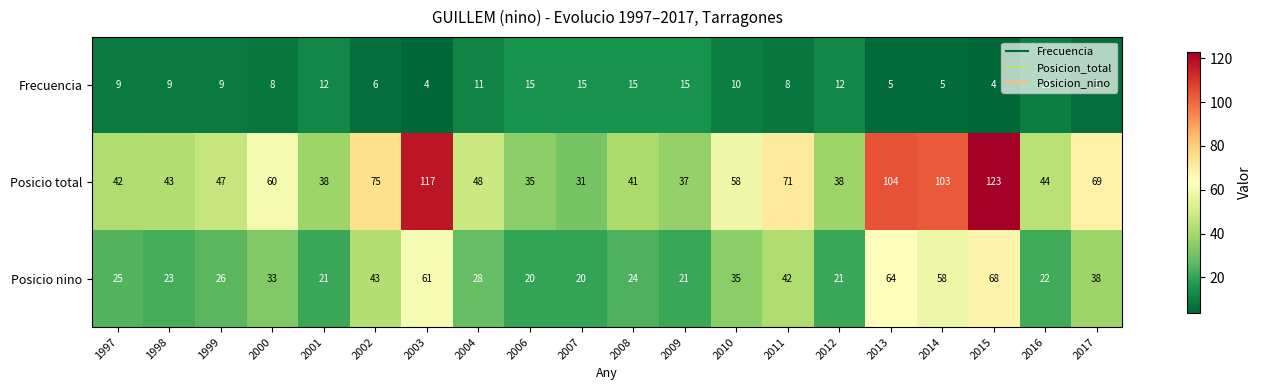

What is the difference between the maximum and minimum values in the Frecuencia series?

11